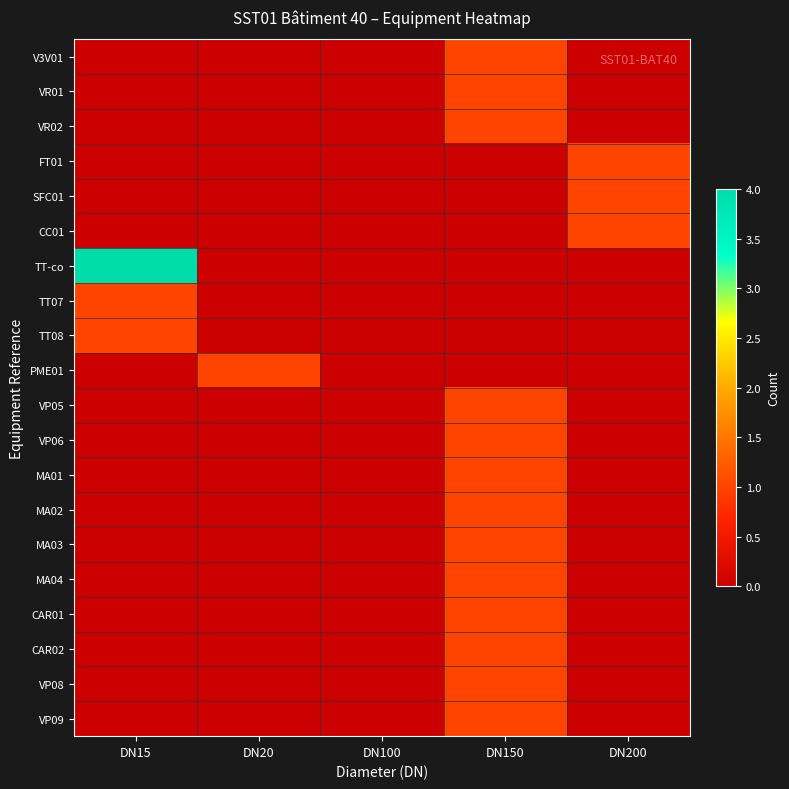

Which series has the largest range (max minus min)?

TT-co